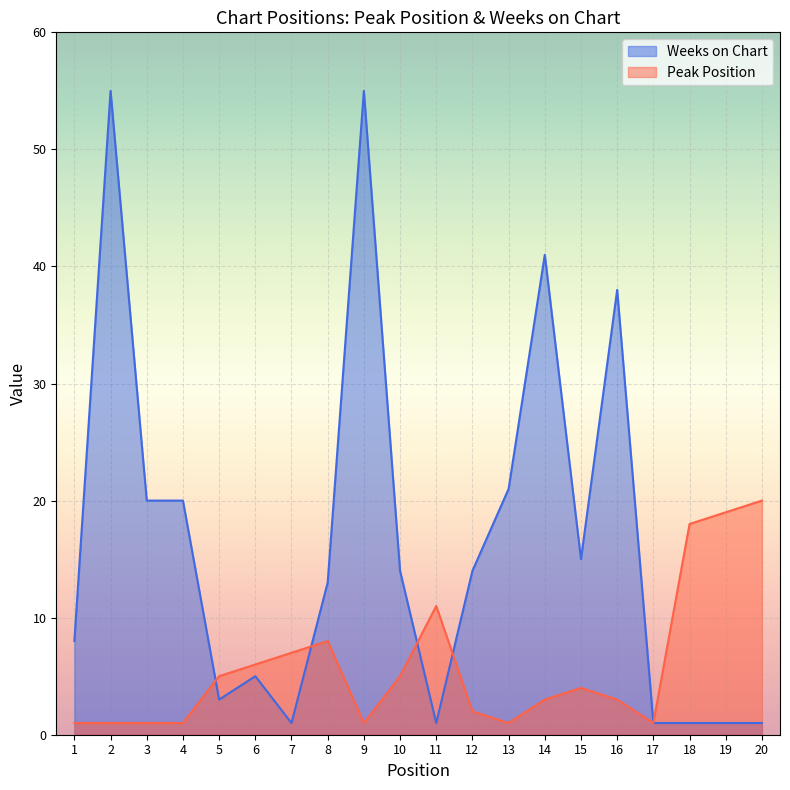

What is the difference between the maximum and minimum values in the Peak Position series?

19